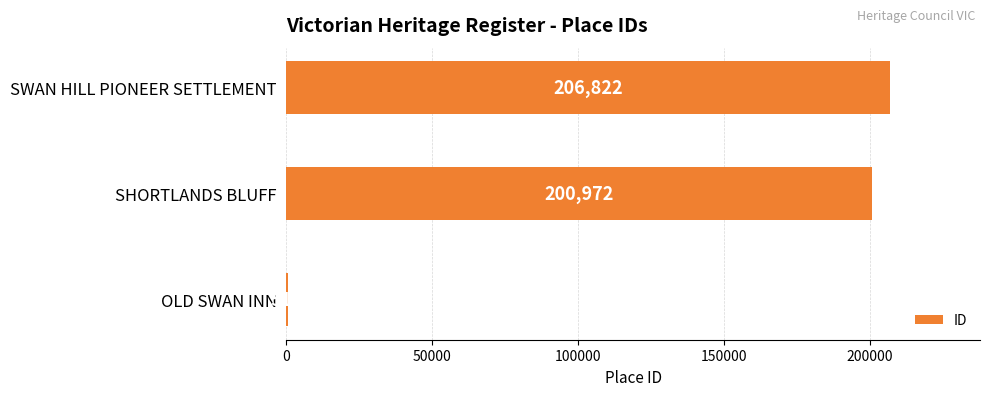

The chart shows a value of 200972 at SHORTLANDS BLUFF. True or false?

True